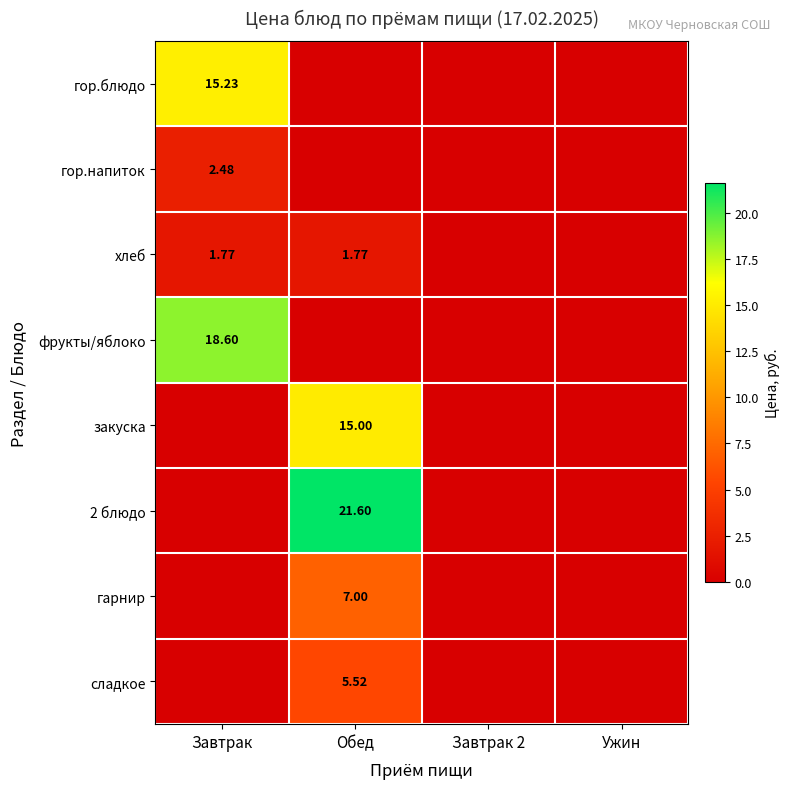

Count the number of data series in this chart.

8